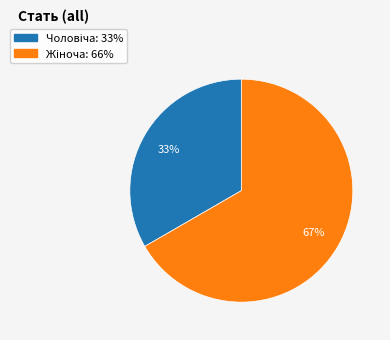

Is there a majority slice in this chart?

Yes